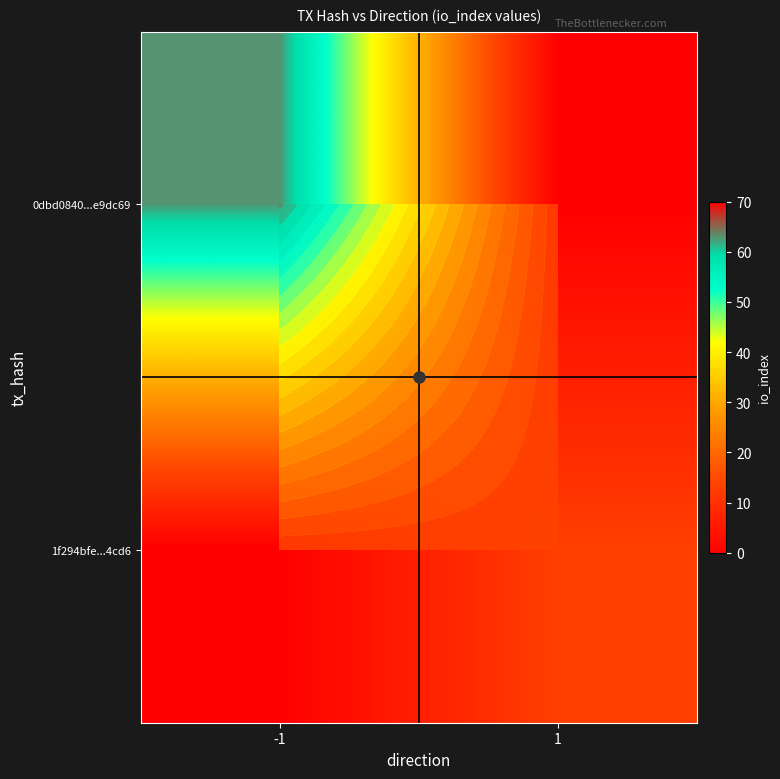

At which category is the sum across all series the highest?

-1